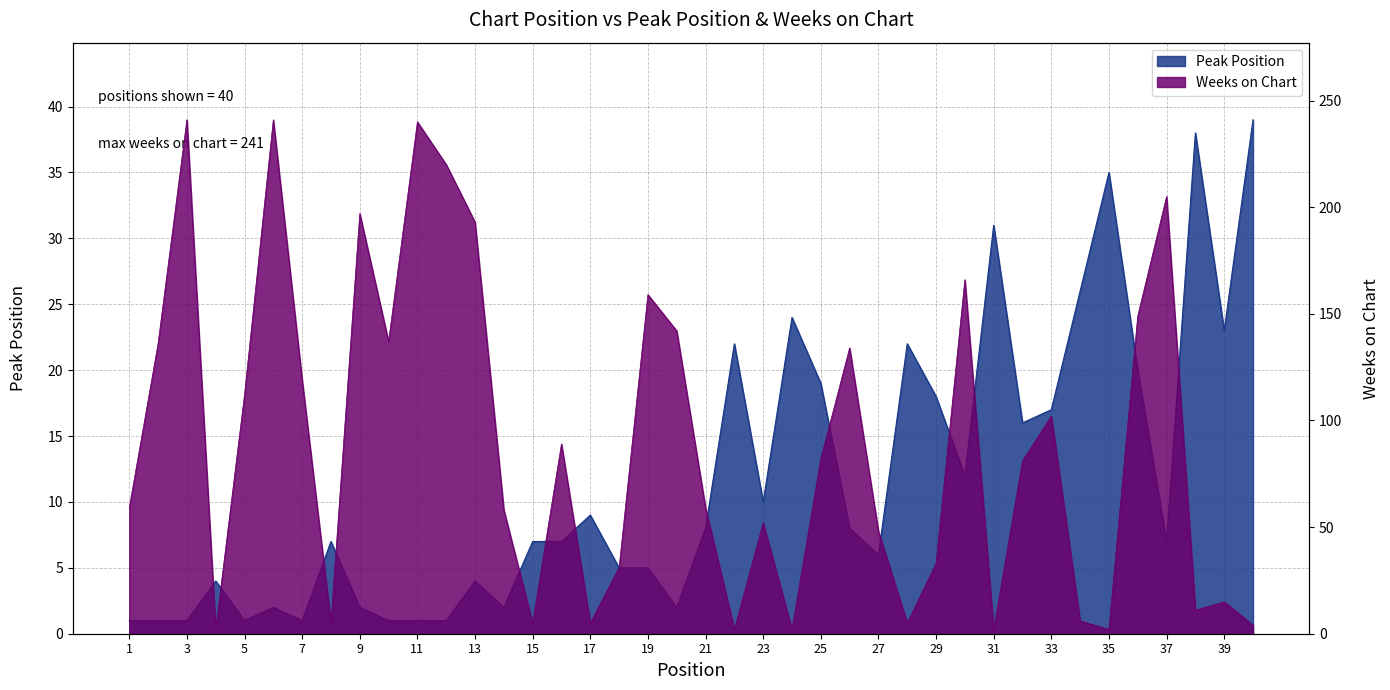

Reading left to right, transcribe all the data shown in this chart.

Peak Position: 1	1	1	4	1	2	1	7	2	1	1	1	4	2	7	7	9	5	5	2	8	22	10	24	19	8	6	22	18	12	31	16	17	26	35	20	7	38	23	39
Weeks on Chart: 59	136	241	2	112	241	119	5	197	137	240	220	193	58	5	89	5	31	159	142	59	2	52	2	82	134	48	5	33	166	2	81	102	6	2	149	205	11	15	4